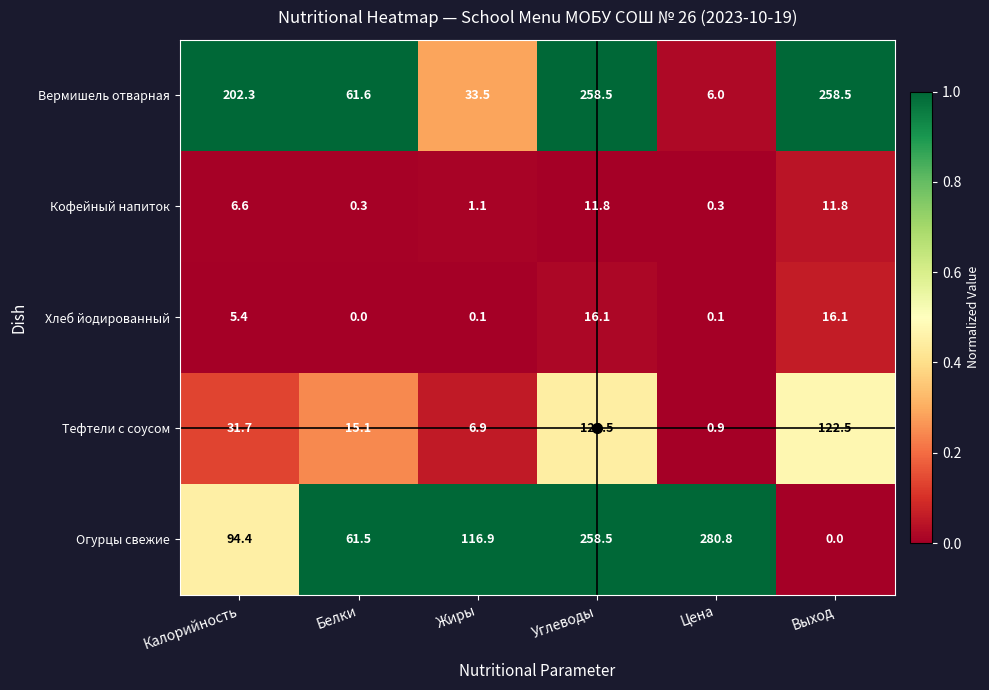

Is it true that Огурцы свежие equals 123.5 at Калорийность?

False